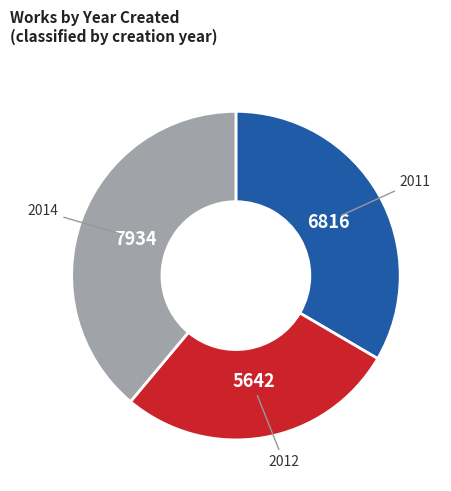

True or false: 2011 accounts for 27% of the total.

False